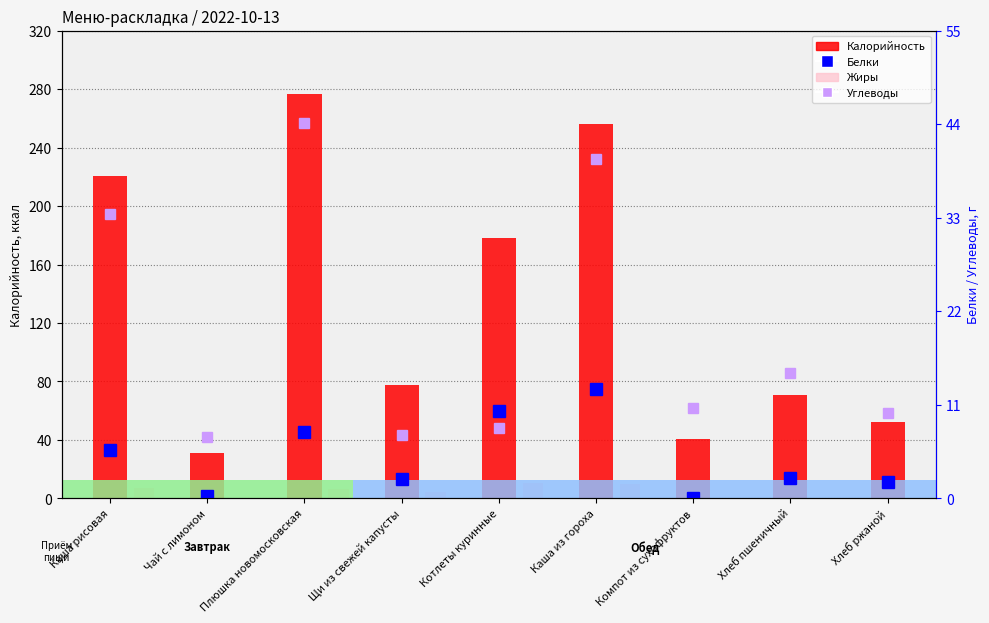

Does the chart contain stacked bars?

No